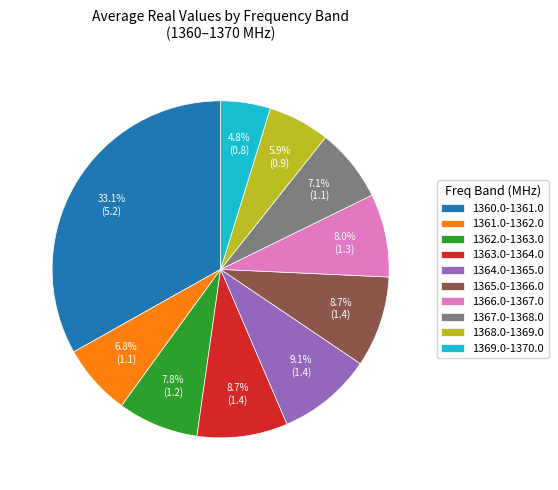

What portion of the pie excludes 1360.0-1361.0?

66.9%